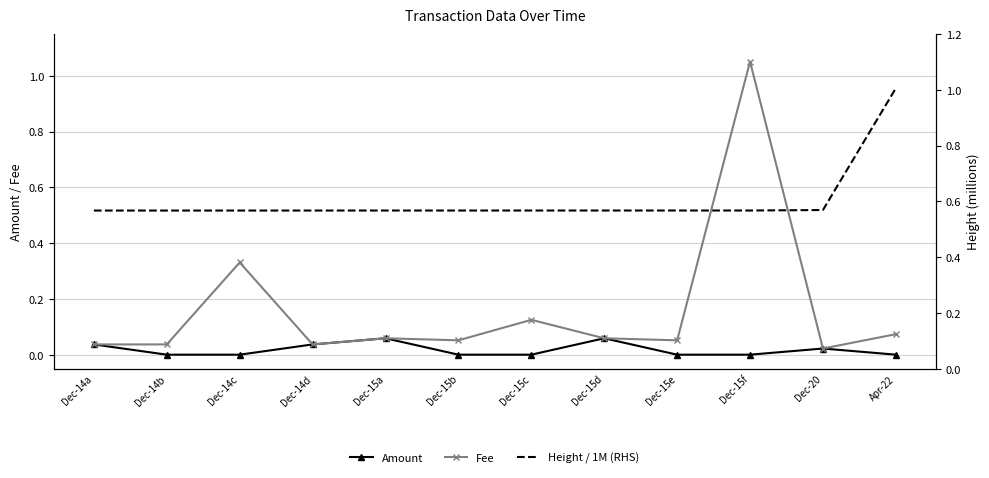

Rank the categories by Amount value from highest to lowest.

Dec-15a, Dec-15d, Dec-14a, Dec-14d, Dec-20, Apr-22, Dec-14b, Dec-14c, Dec-15b, Dec-15c, Dec-15e, Dec-15f